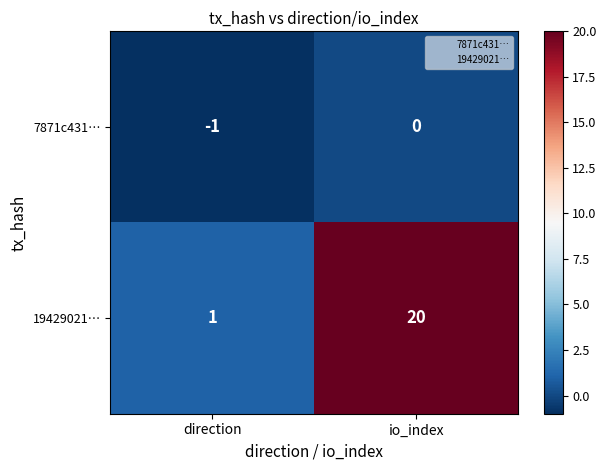

What is the smallest value displayed?

-1